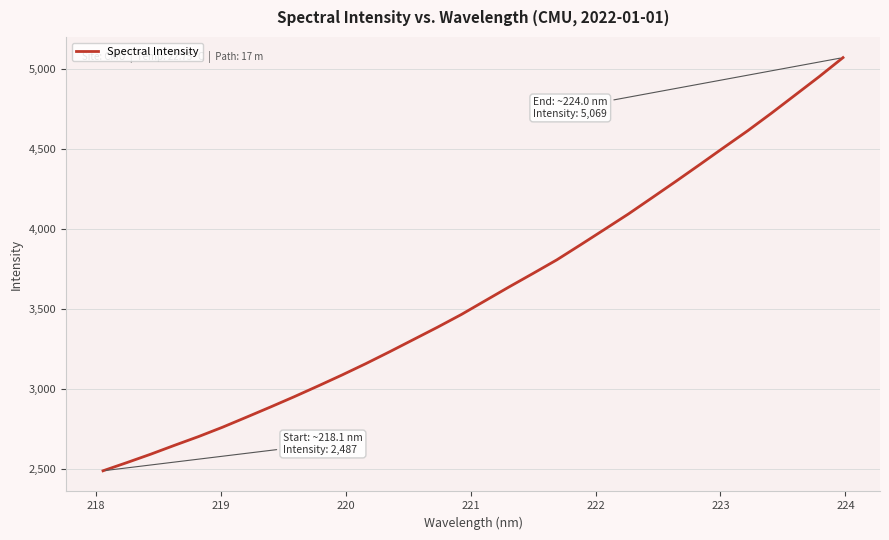

What is the difference between the maximum and second lowest values?

2530.7